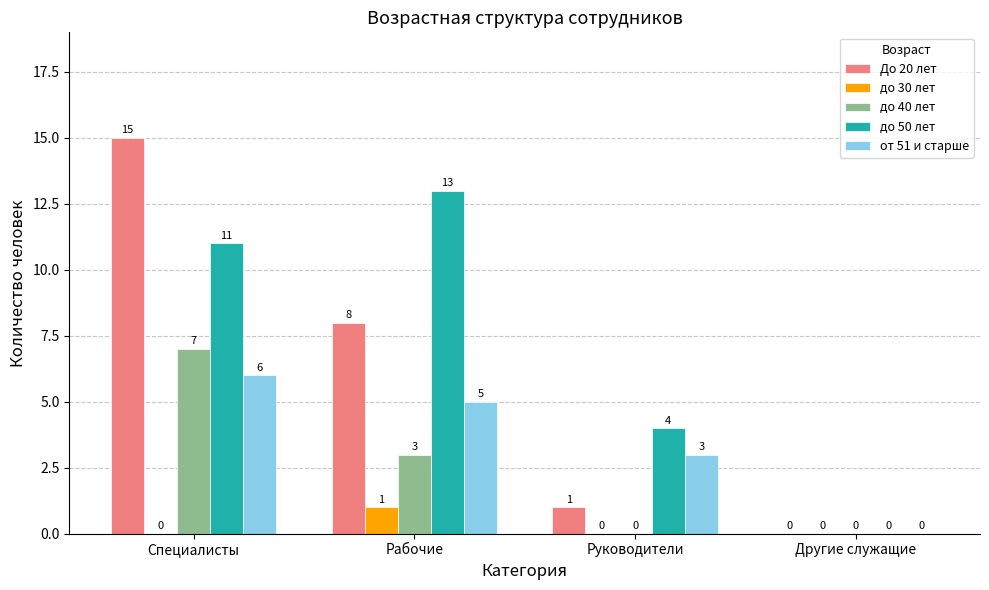

At which category does the chart reach its peak across all series?

Специалисты